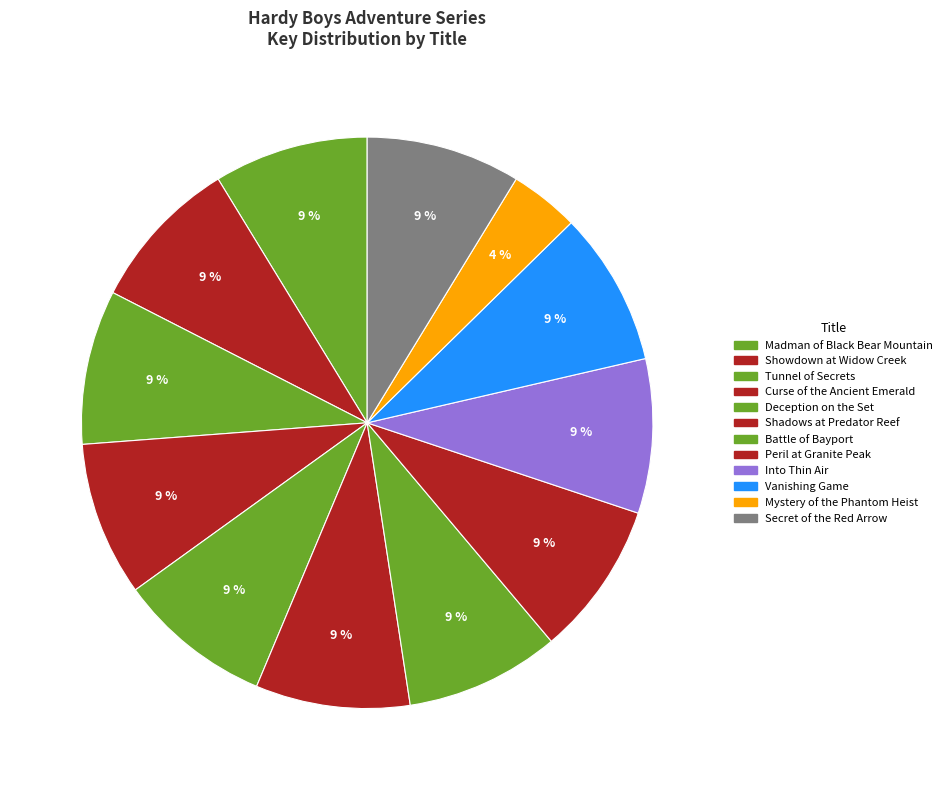

What is the largest slice in the pie chart?

Madman of Black Bear Mountain